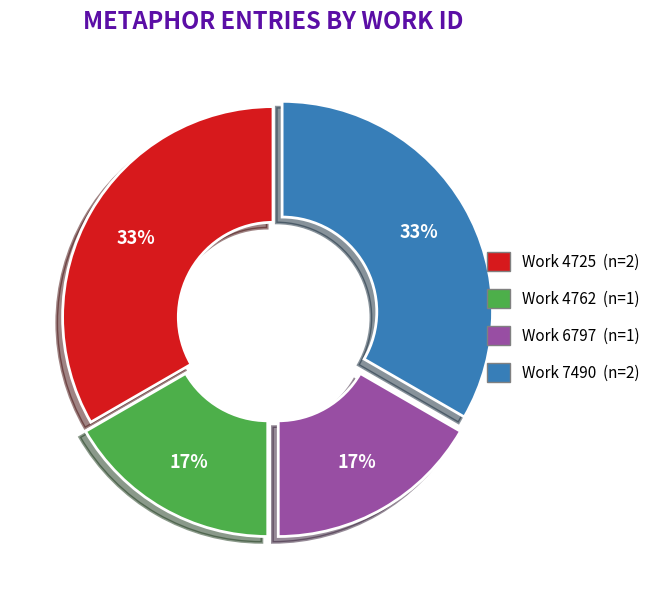

Is the sum of Work 4762 and Work 6797 greater than half?

No